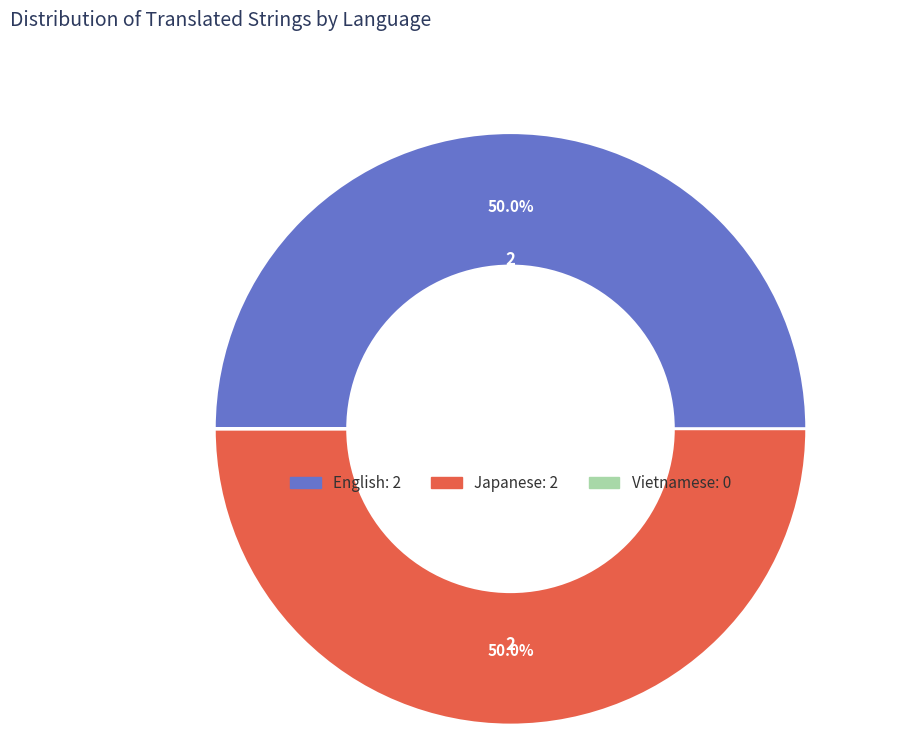

To the nearest percent, what is the average slice percentage?

33%